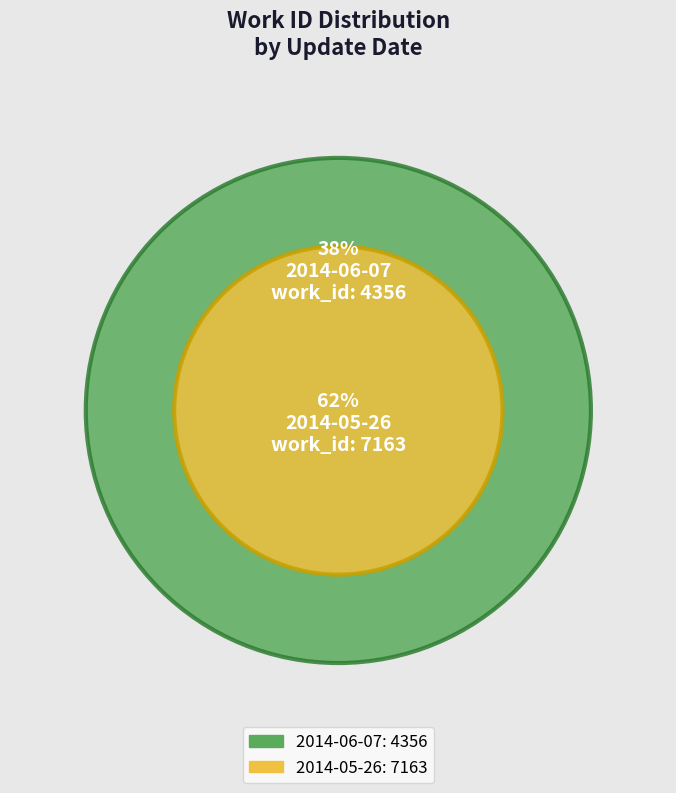

What is the total percentage of 2014-05-26 and 2014-06-07?

100.0%